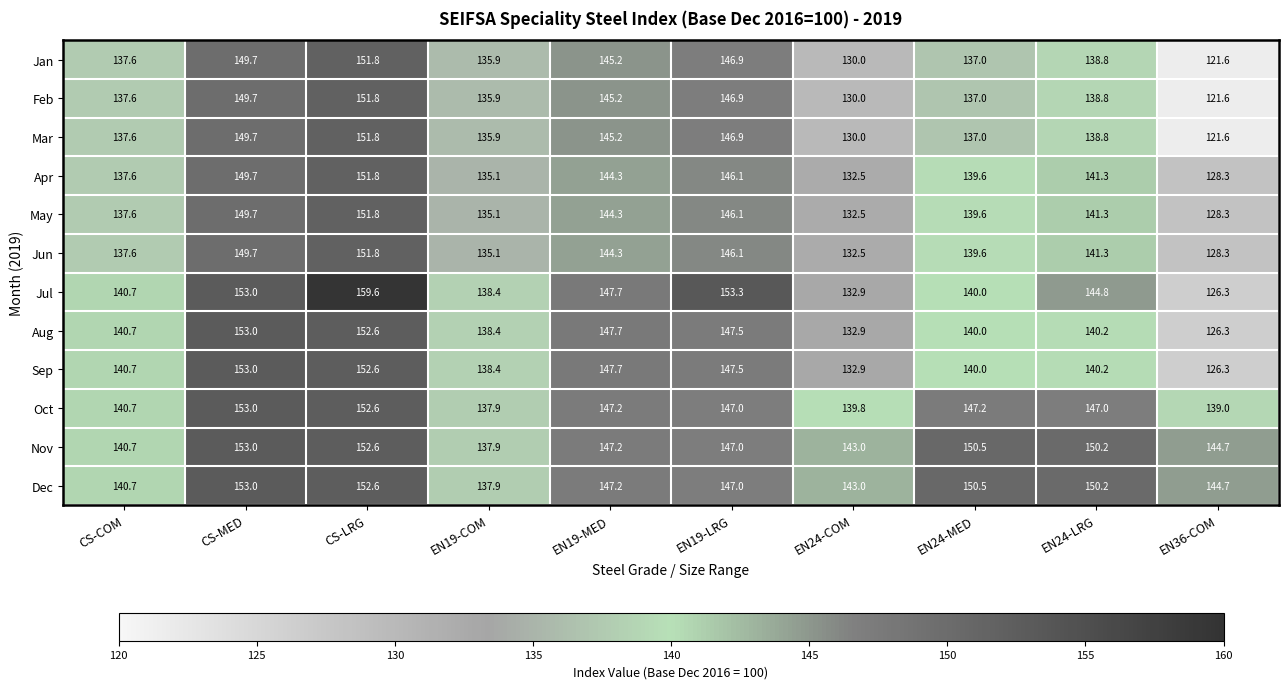

At how many categories does at least one series exceed 158?

1